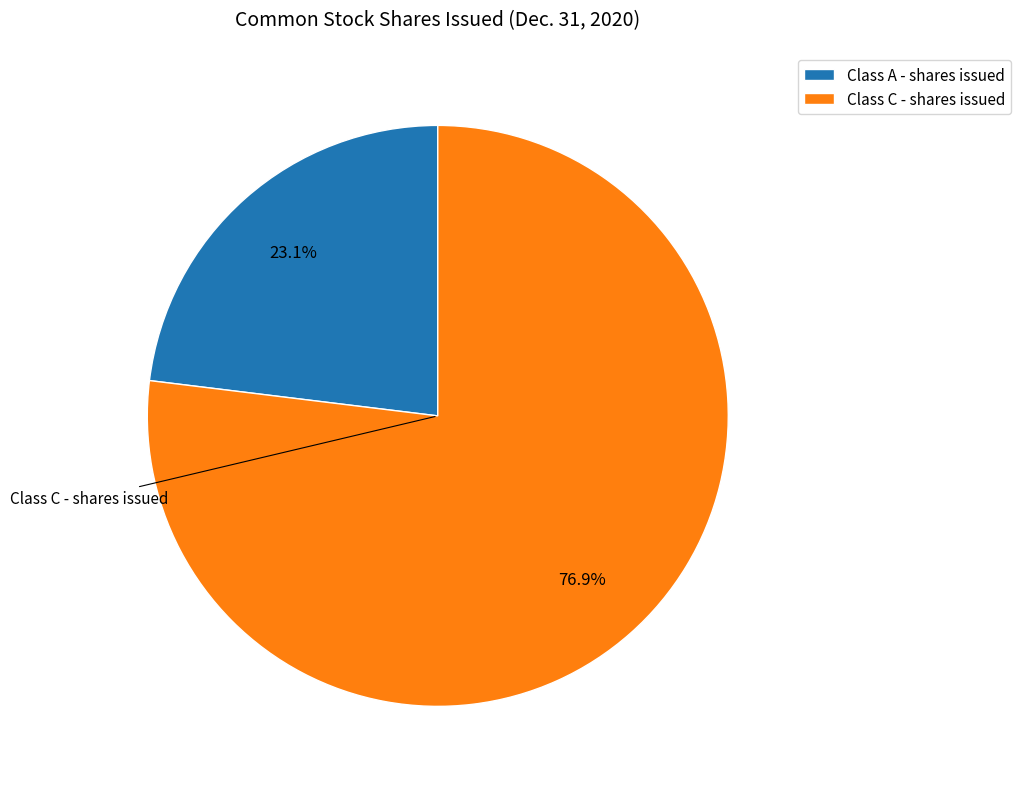

How many segments does this pie chart have?

2